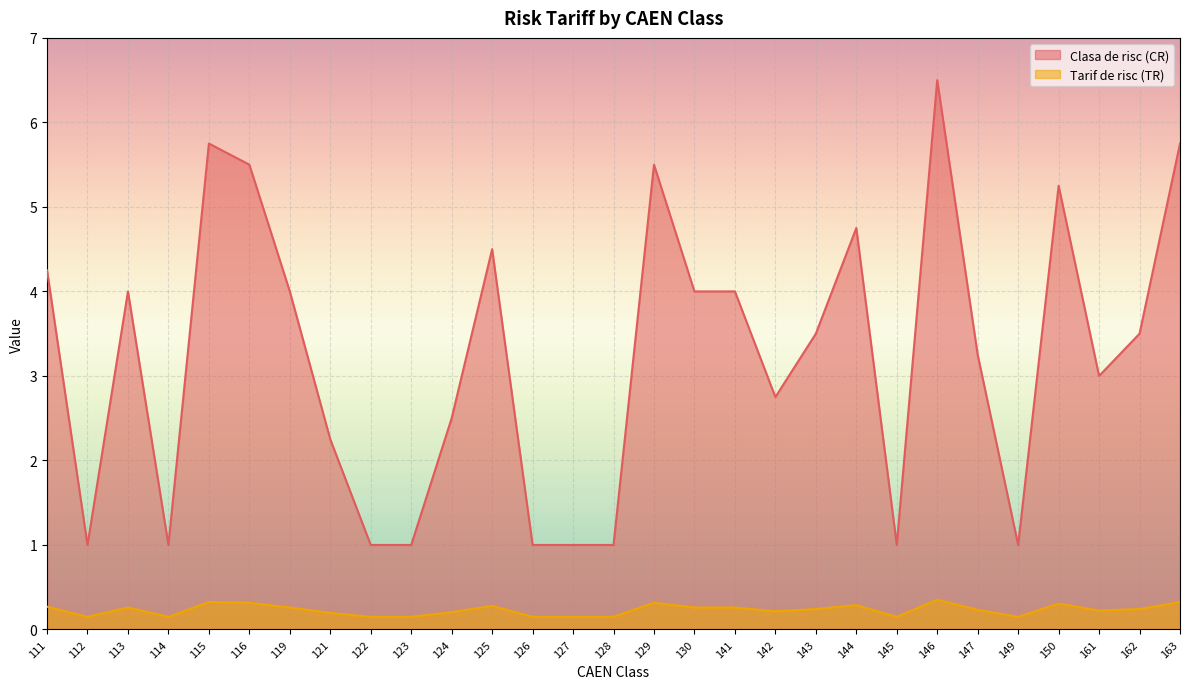

Reading right to left, what are all the values shown in this chart?

Clasa de risc (CR): 163=5.8	162=3.5	161=3.0	150=5.2	149=1.0	147=3.2	146=6.5	145=1.0	144=4.8	143=3.5	142=2.8	141=4.0	130=4.0	129=5.5	128=1.0	127=1.0	126=1.0	125=4.5	124=2.5	123=1.0	122=1.0	121=2.2	119=4.0	116=5.5	115=5.8	114=1.0	113=4.0	112=1.0	111=4.2
Tarif de risc (TR): 163=0.3	162=0.2	161=0.2	150=0.3	149=0.1	147=0.2	146=0.4	145=0.1	144=0.3	143=0.2	142=0.2	141=0.3	130=0.3	129=0.3	128=0.1	127=0.1	126=0.1	125=0.3	124=0.2	123=0.1	122=0.1	121=0.2	119=0.3	116=0.3	115=0.3	114=0.1	113=0.3	112=0.1	111=0.3